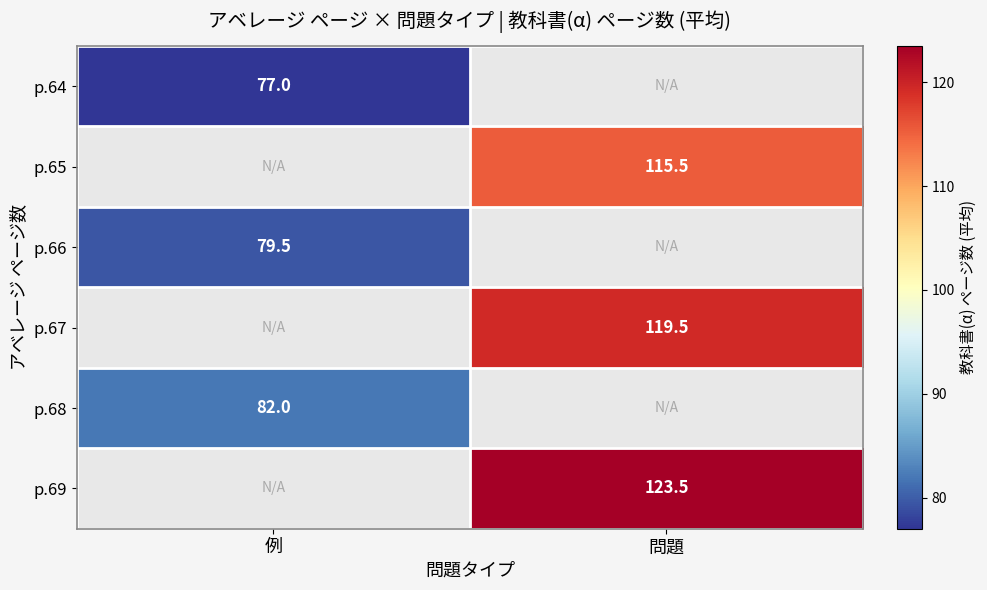

How many series are shown in this chart?

6